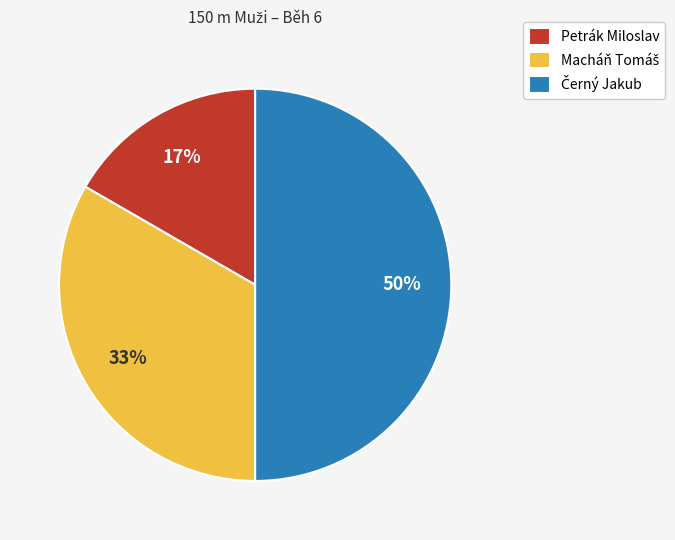

Count the number of slices in the pie.

3